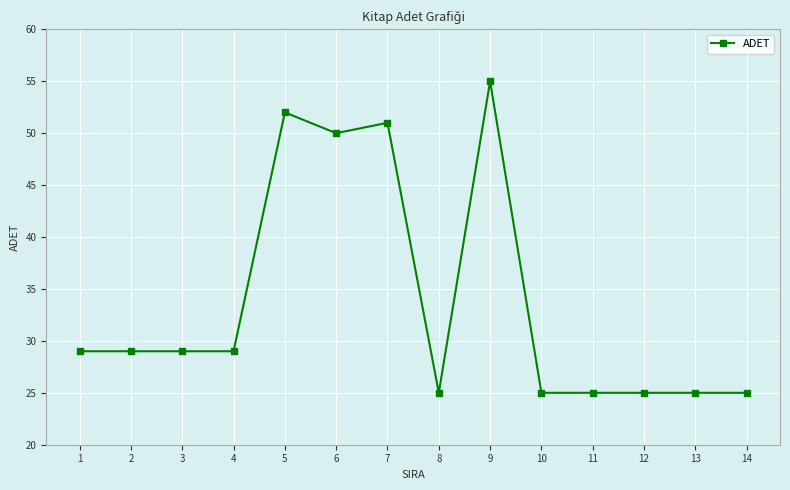

The value at 3 is 29. True or false?

True